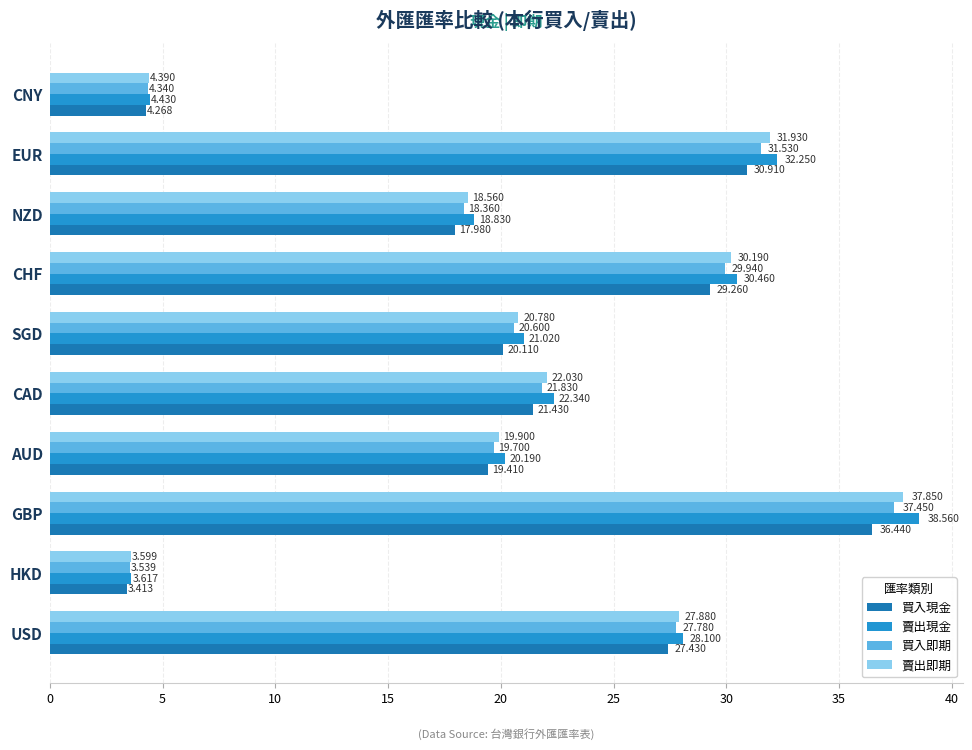

Between AUD and CAD, which series saw the biggest shift?

賣出現金